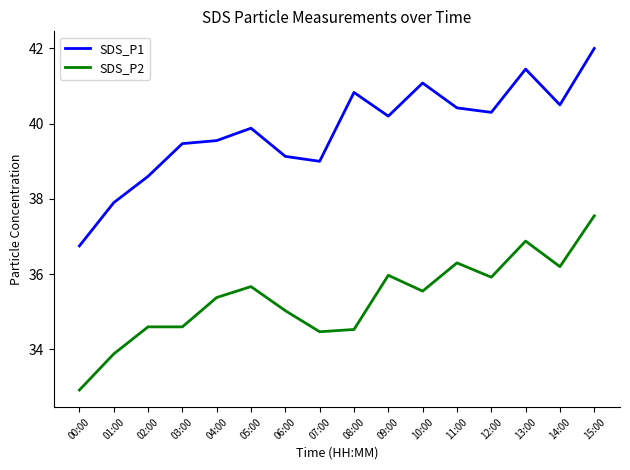

What is the approximate value of SDS_P1 at 01:00?

37.9